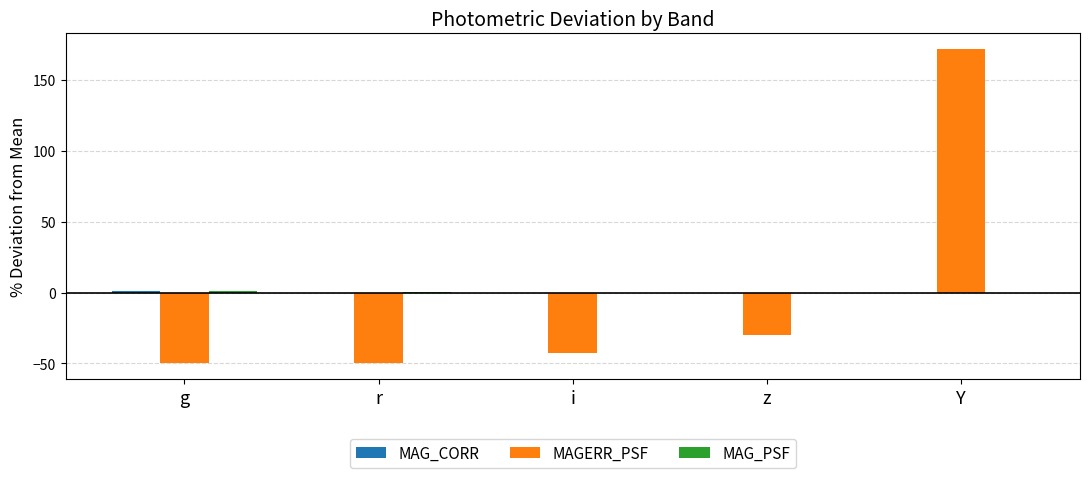

Which series changed the most between g and Y?

MAGERR_PSF